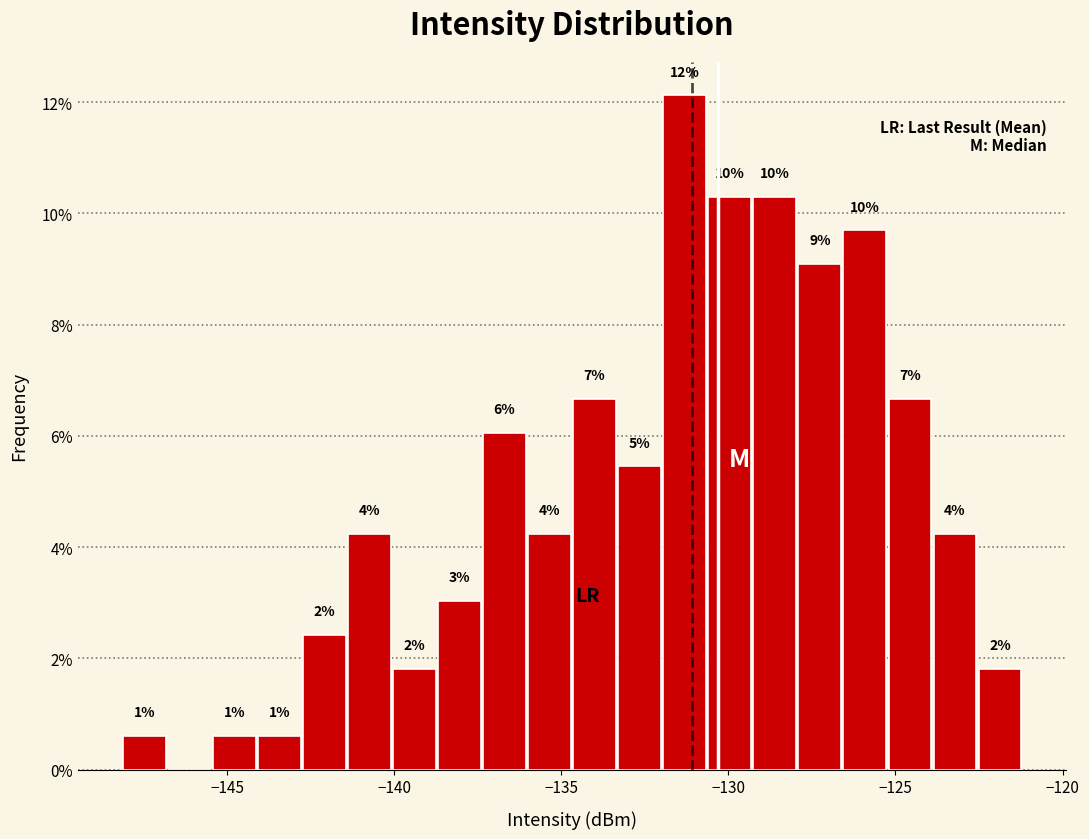

Read against the x-axis, roughly where is the centre of the tallest bar?

-131.5